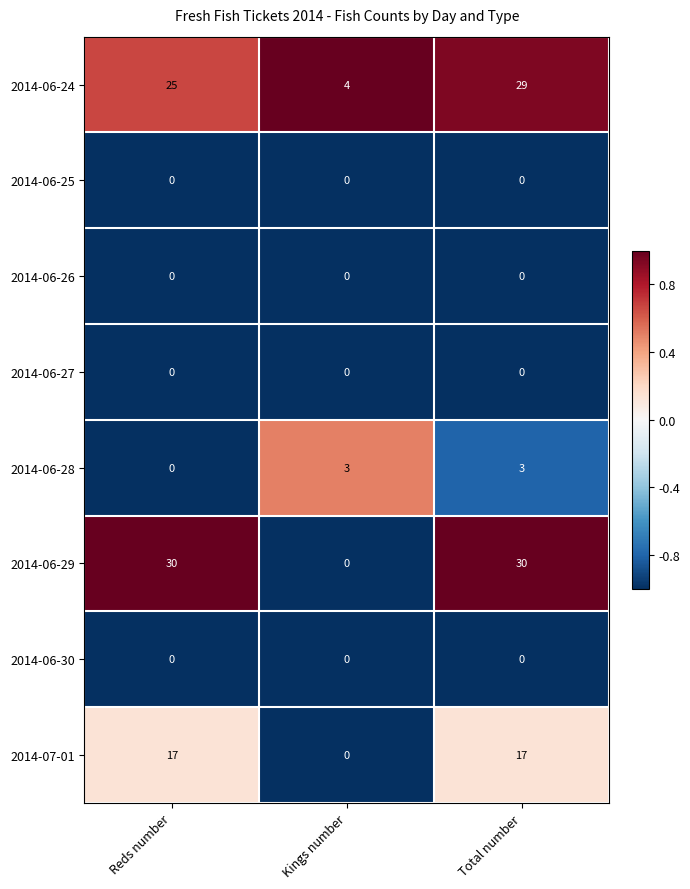

Is the value of 2014-06-28 at Total number greater than the value of 2014-06-29 at Total number?

No